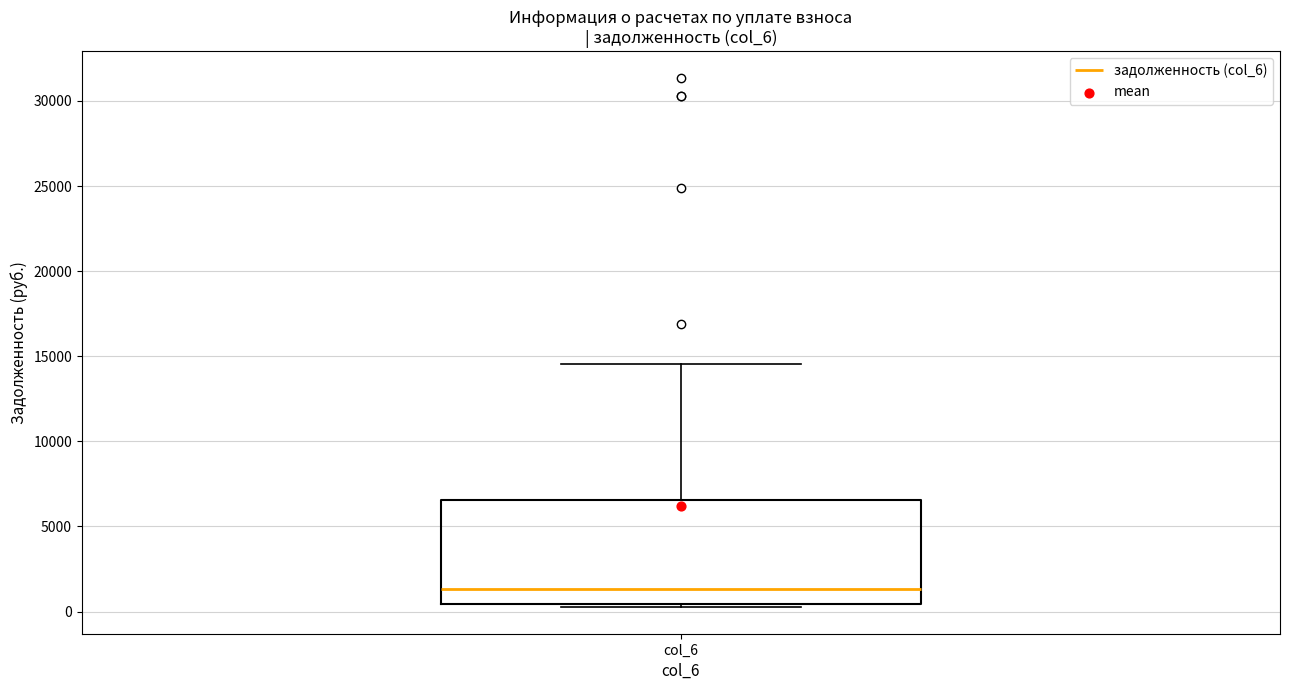

Where is the lower edge of the box for col_6 on the y-axis? The values are not printed on the chart, so give them approximately, as read against the axis.

500